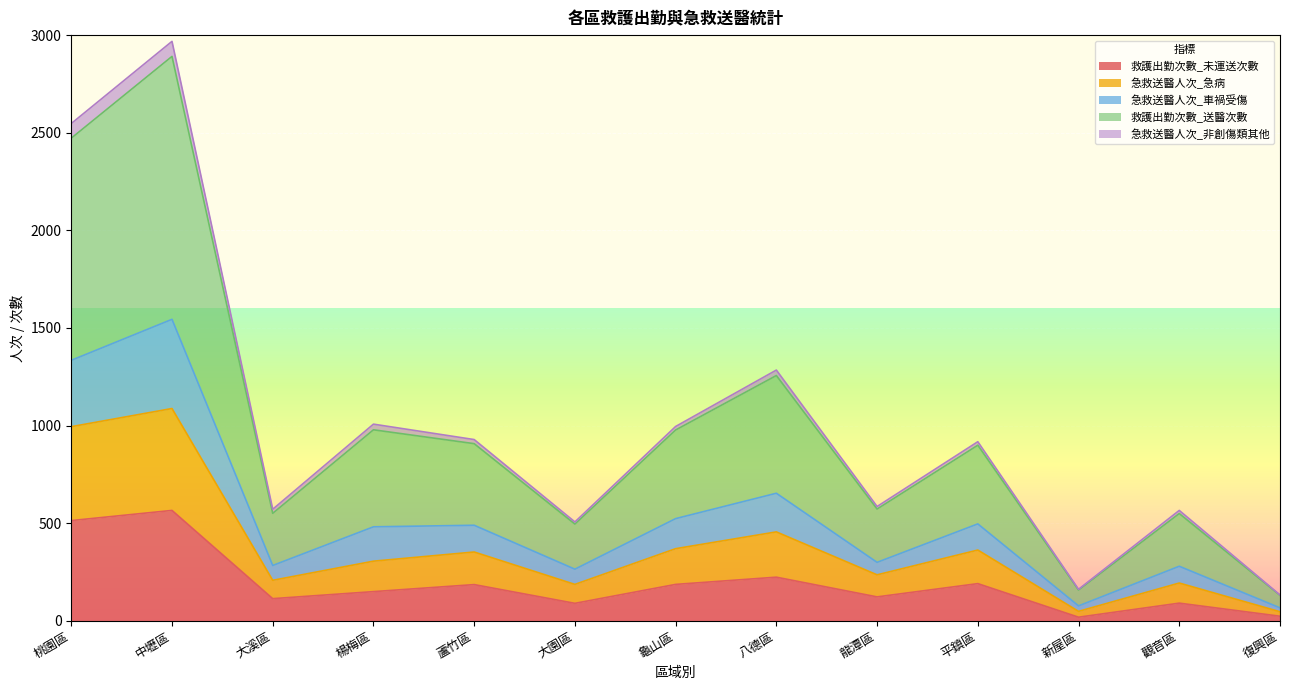

At which category is the sum across all series the highest?

中壢區